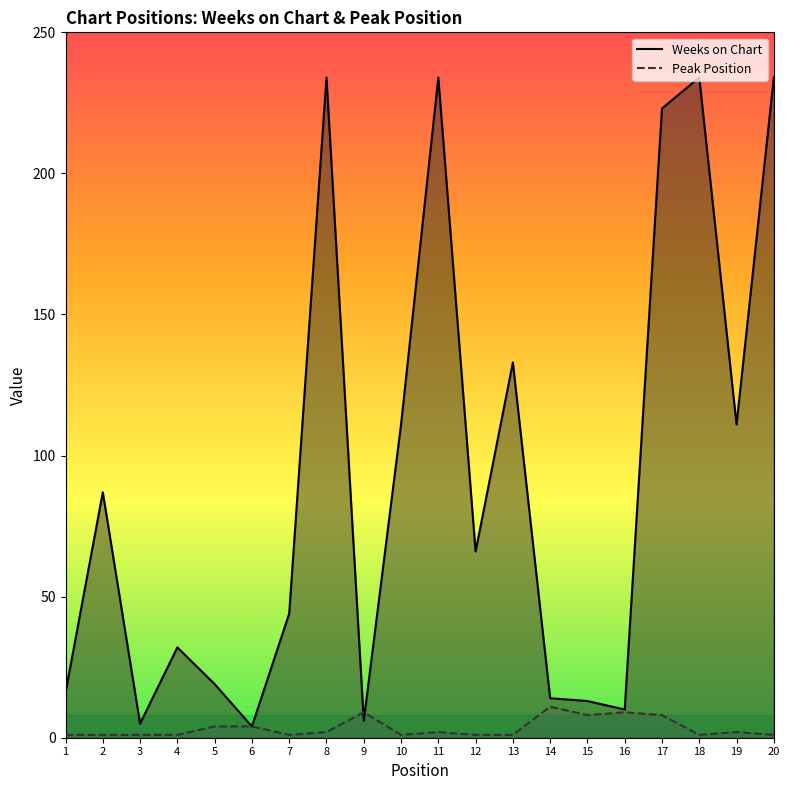

Between 4 and 6, which is larger?

4